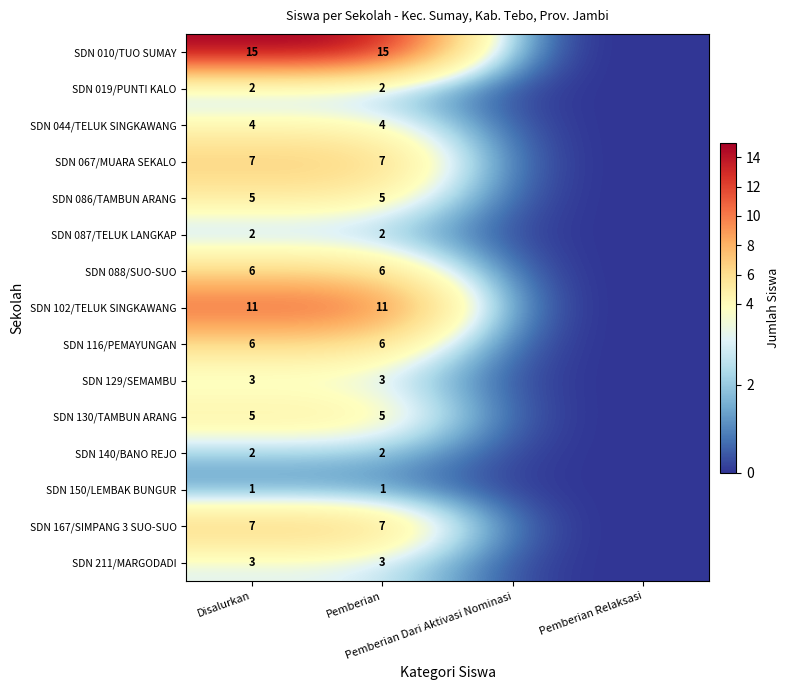

How many distinct data groups are displayed?

15